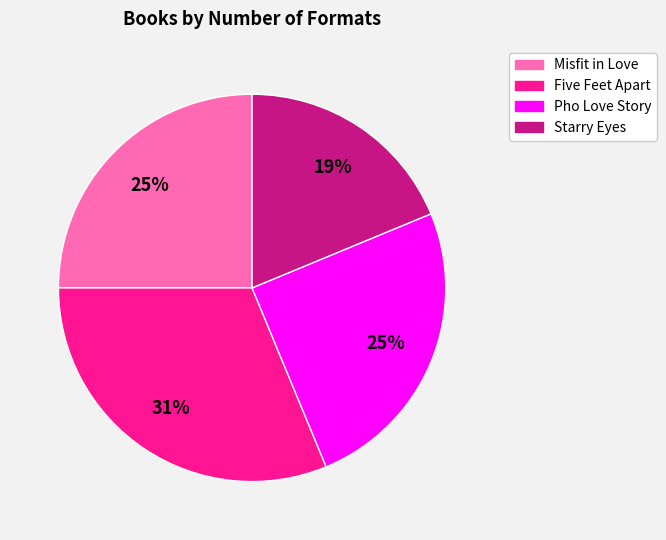

What percentage is the Misfit in Love slice, to the nearest percent?

25%